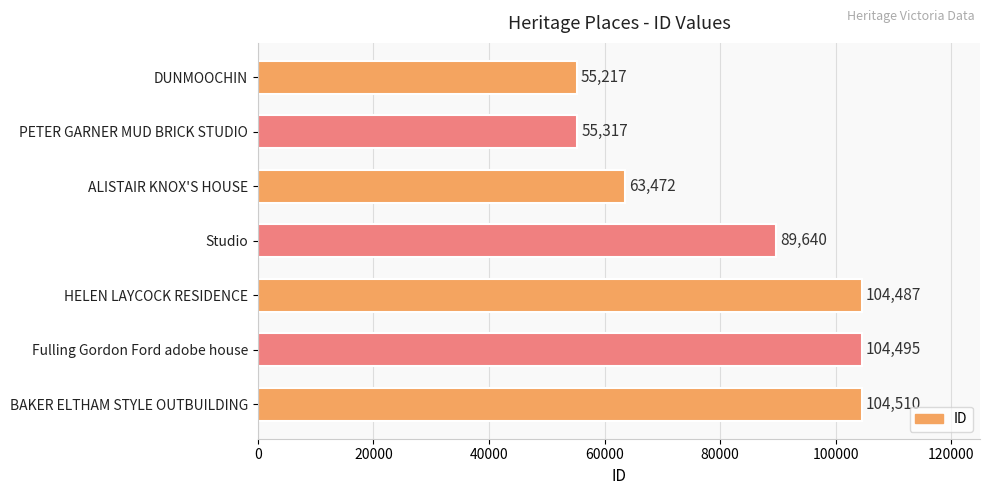

Reading top to bottom, list all the values displayed in this chart.

DUNMOOCHIN=55217	PETER GARNER MUD BRICK STUDIO=55317	ALISTAIR KNOX'S HOUSE=63472	Studio=89640	HELEN LAYCOCK RESIDENCE=104487	Fulling Gordon Ford adobe house=104495	BAKER ELTHAM STYLE OUTBUILDING=104510